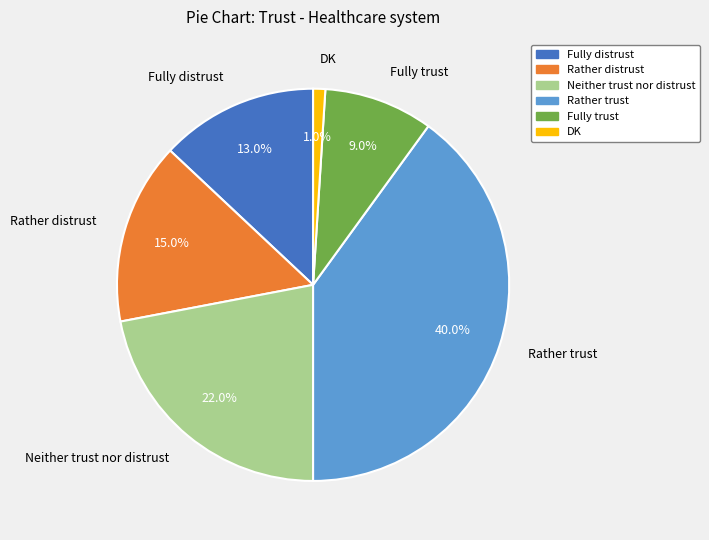

To the nearest percent, what percentage of the pie is Fully trust?

9%